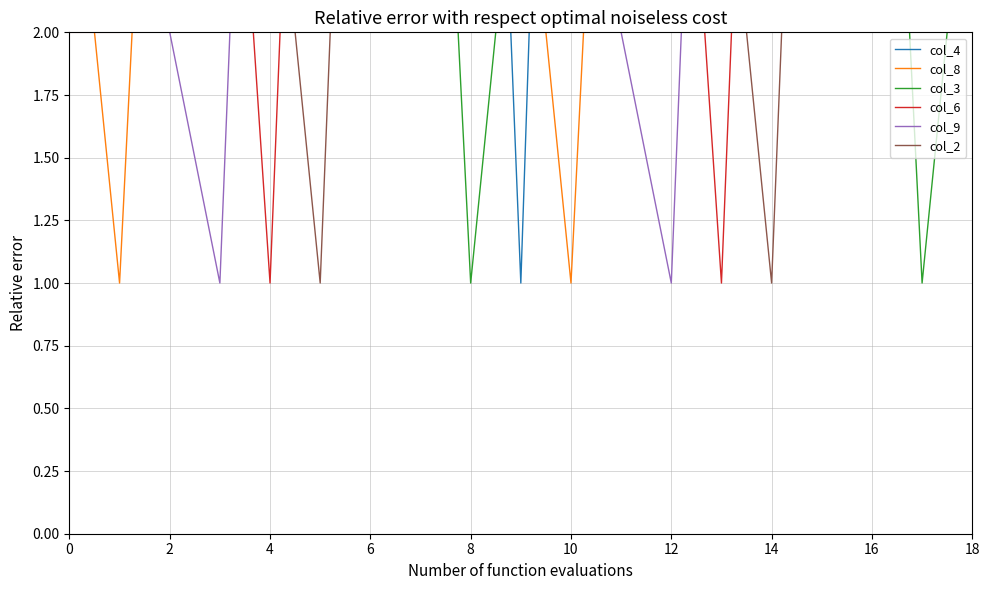

In col_2, how many points are lower than both neighbors (excluding endpoints)?

6